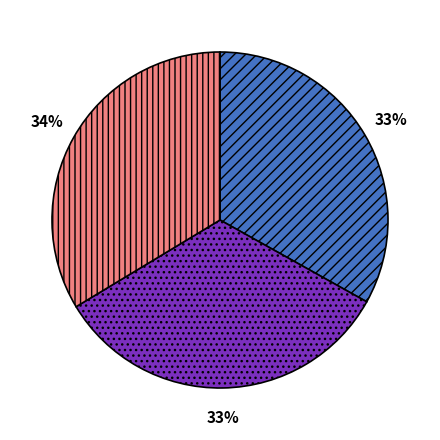

Is there a majority slice in this chart?

No